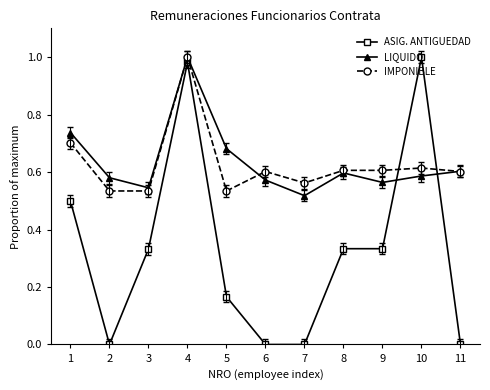

The value of LIQUIDO at 3 is 0.9. True or false?

False